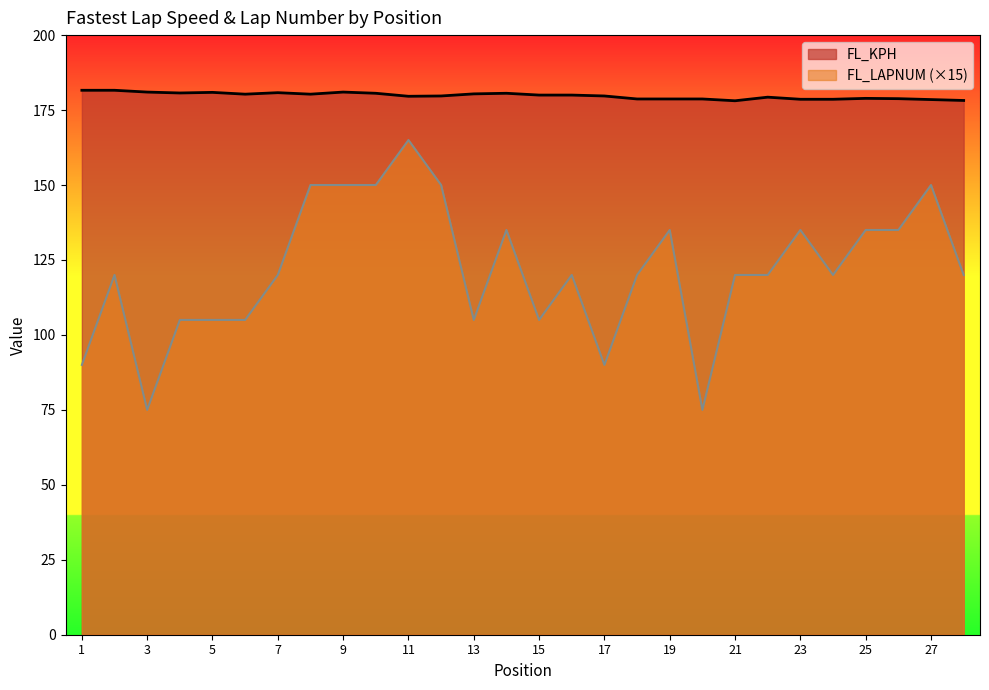

The value of FL_LAPNUM at 28 is 120.0. True or false?

True